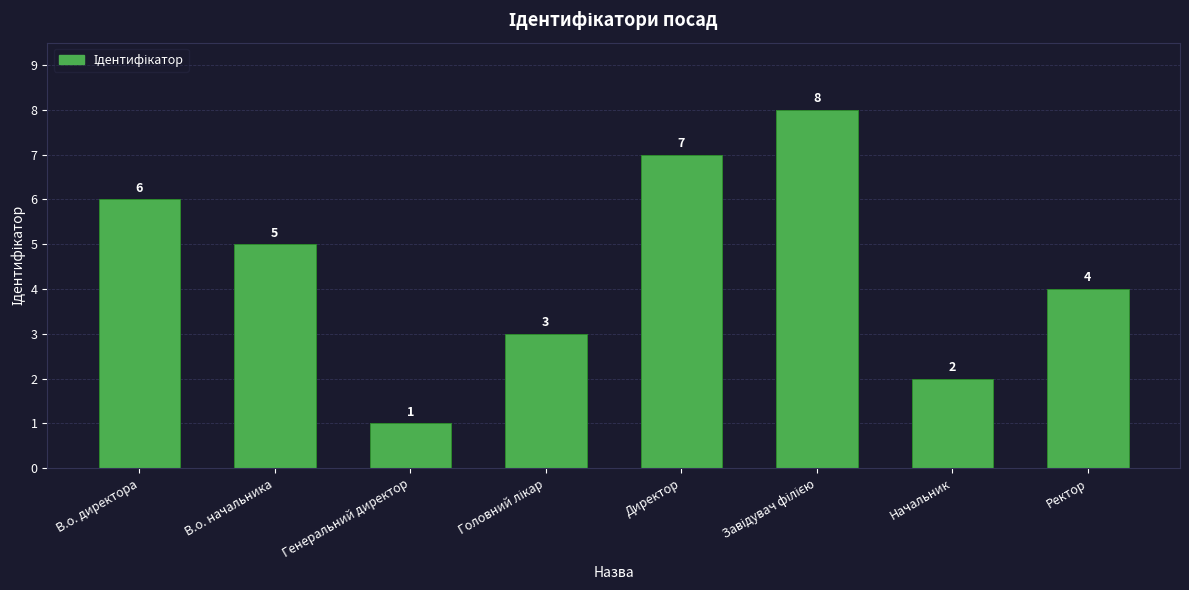

Between Начальник and Директор, which is larger?

Директор